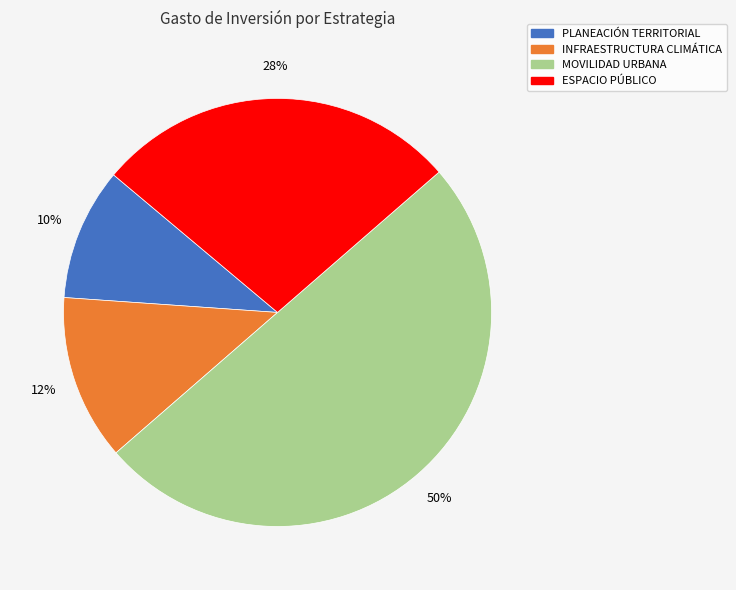

To the nearest percent, what is the difference between the largest and smallest slice percentages?

40%